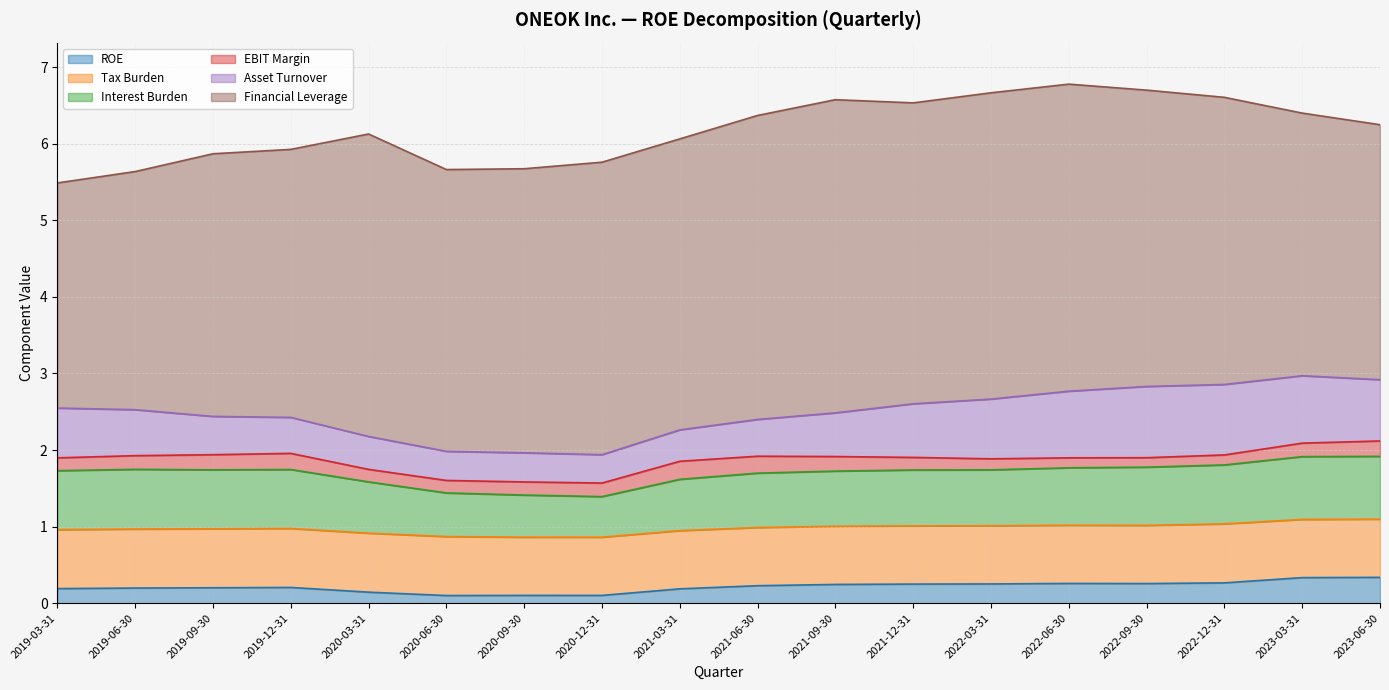

At which category is the sum across all series the highest?

2022-06-30